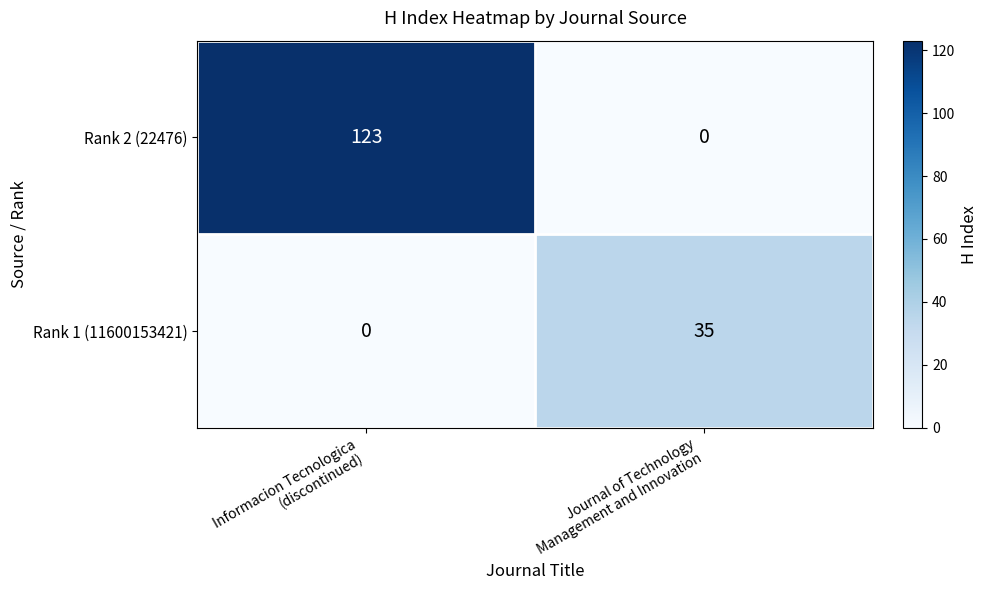

List the series in order of their peak value, highest first.

Rank 2 (22476), Rank 1 (11600153421)